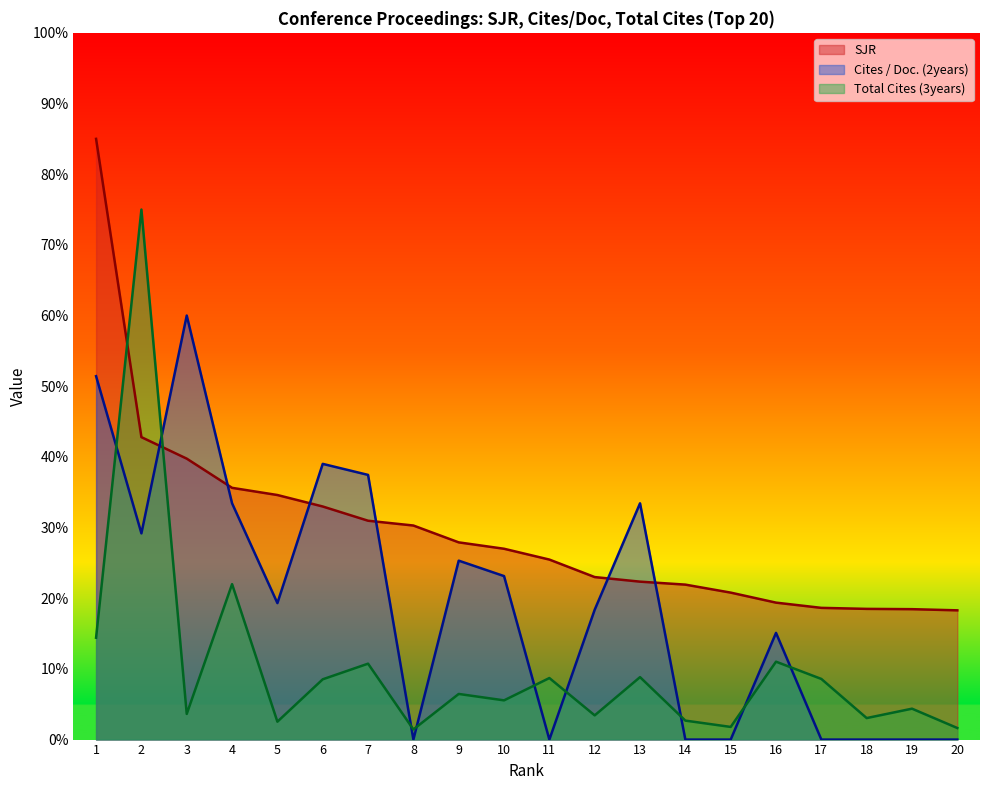

What is the sum of the Total Cites (3years) values at 20 and 9?

8.1